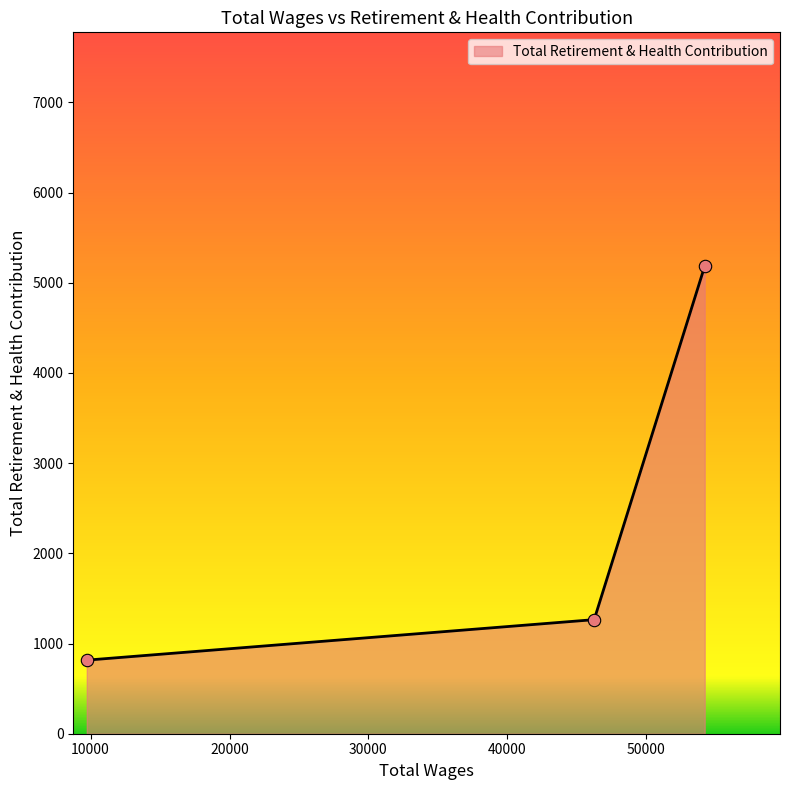

What is the greatest value displayed?

5185